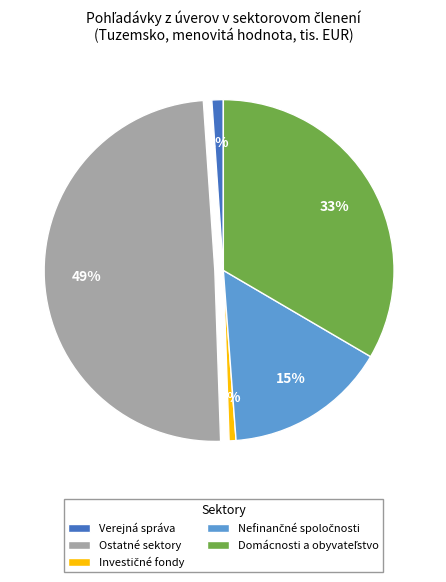

To the nearest percent, what portion does Verejná správa represent?

1%